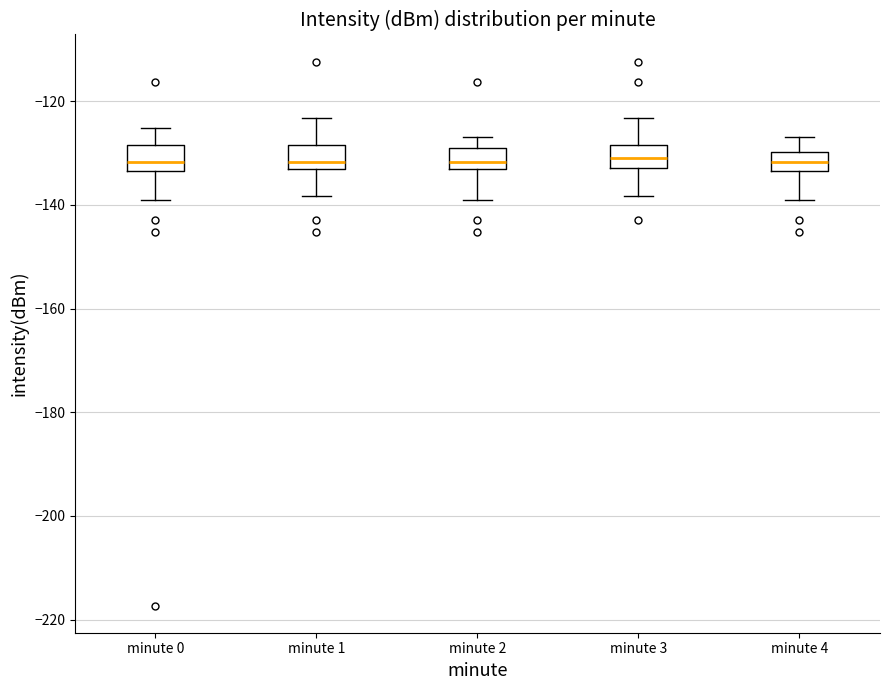

Where does the upper whisker of the box for minute 0 end on the y-axis? The values are not printed on the chart, so give them approximately, as read against the axis.

-126